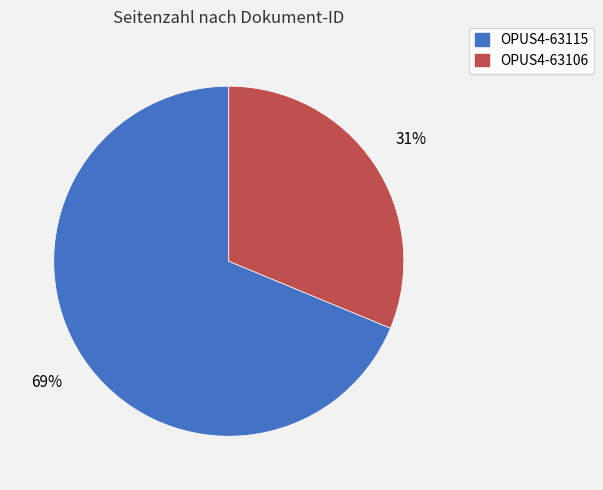

To the nearest percent, what percentage of the pie is OPUS4-63115?

69%